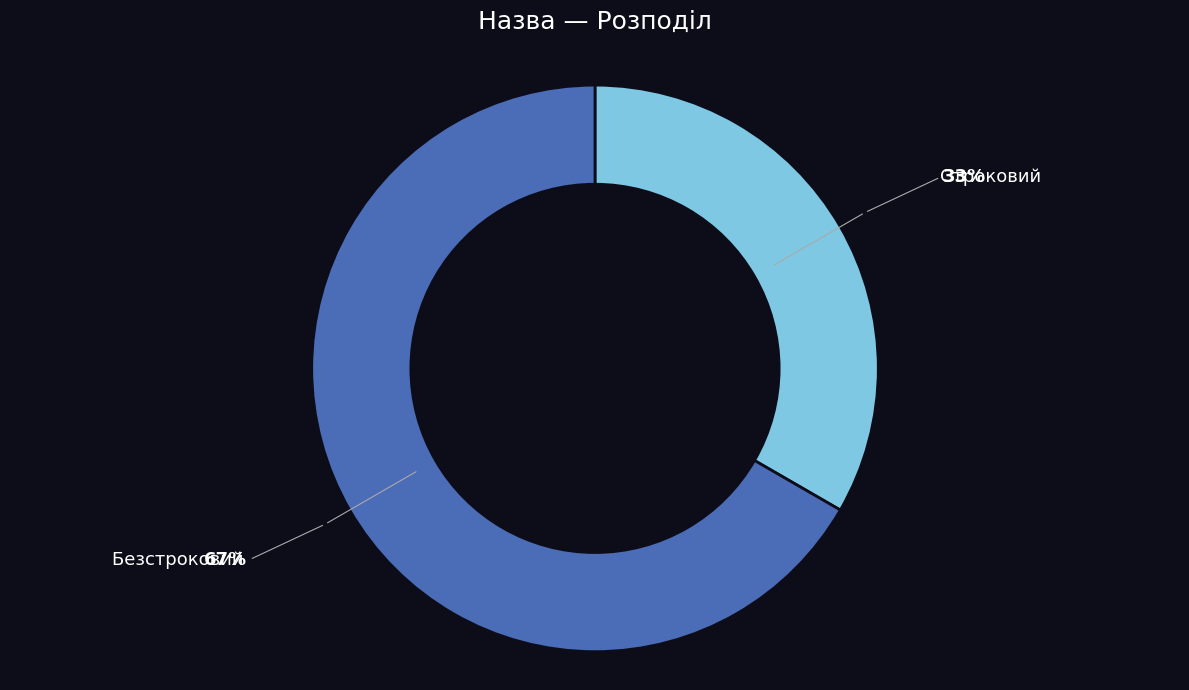

The Безстроковий slice represents 72% of the pie. True or false?

False